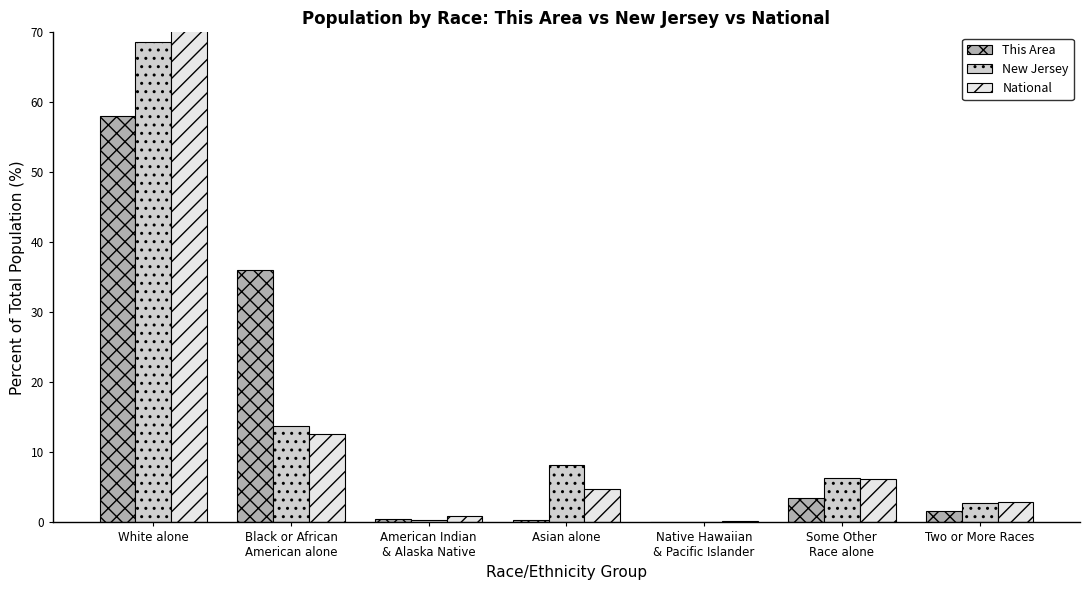

At which label does National first exceed 4?

White alone